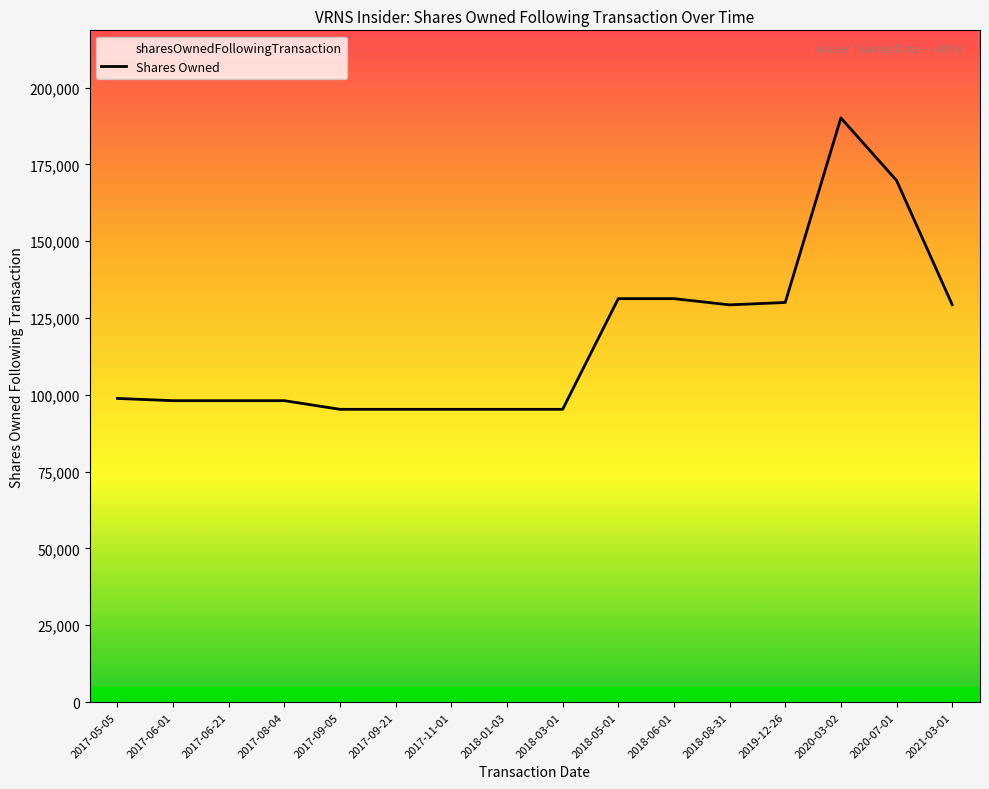

Between 2020-03-02 and 2017-06-01, which is larger?

2020-03-02